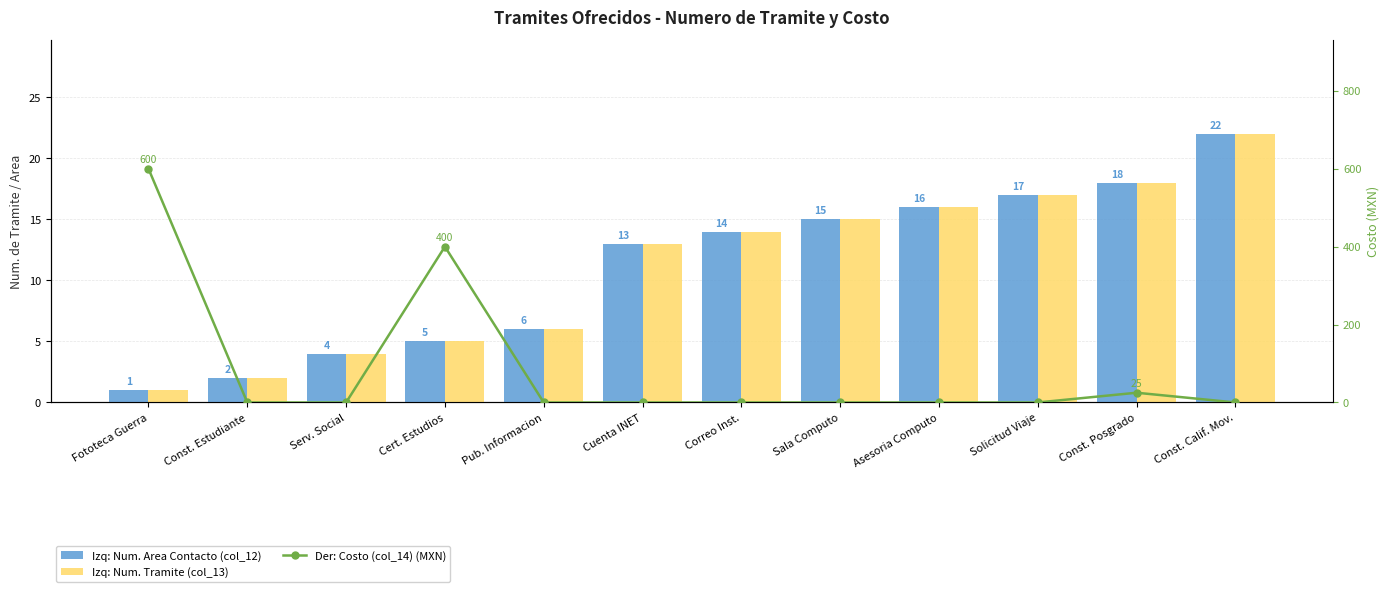

Reading left to right, what are all the values shown in this chart?

Num. Area Contacto (col_12): 1	2	4	5	6	13	14	15	16	17	18	22
Num. Tramite (col_13): 1	2	4	5	6	13	14	15	16	17	18	22
Costo (col_14) (MXN): 600	0	0	400	0	0	0	0	0	0	25	0